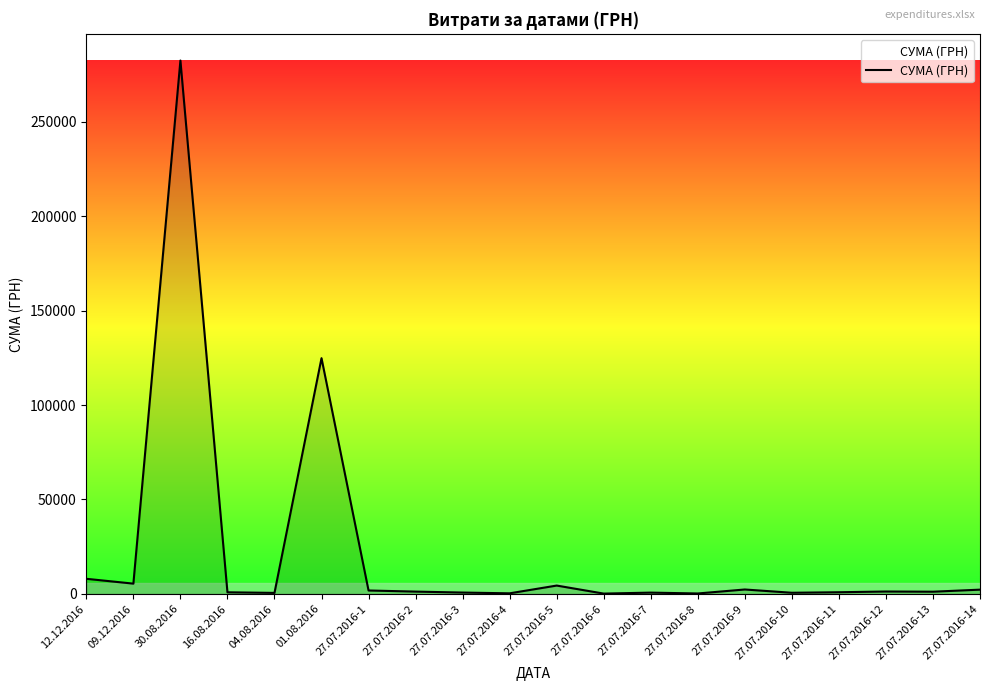

What is the difference between the maximum and minimum values?

282374.1